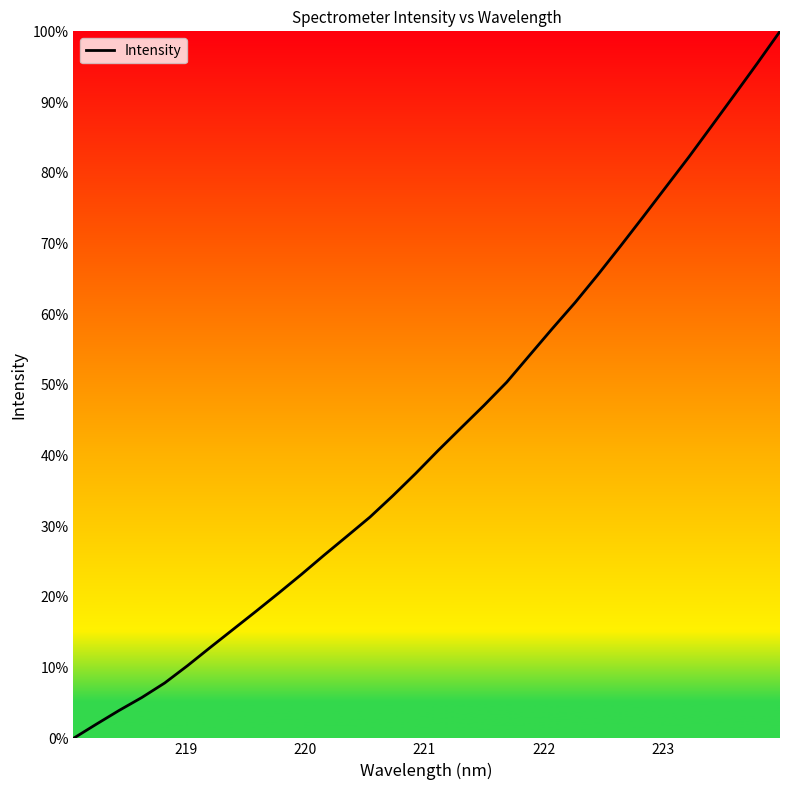

What is the maximum value shown in the chart?

100.0